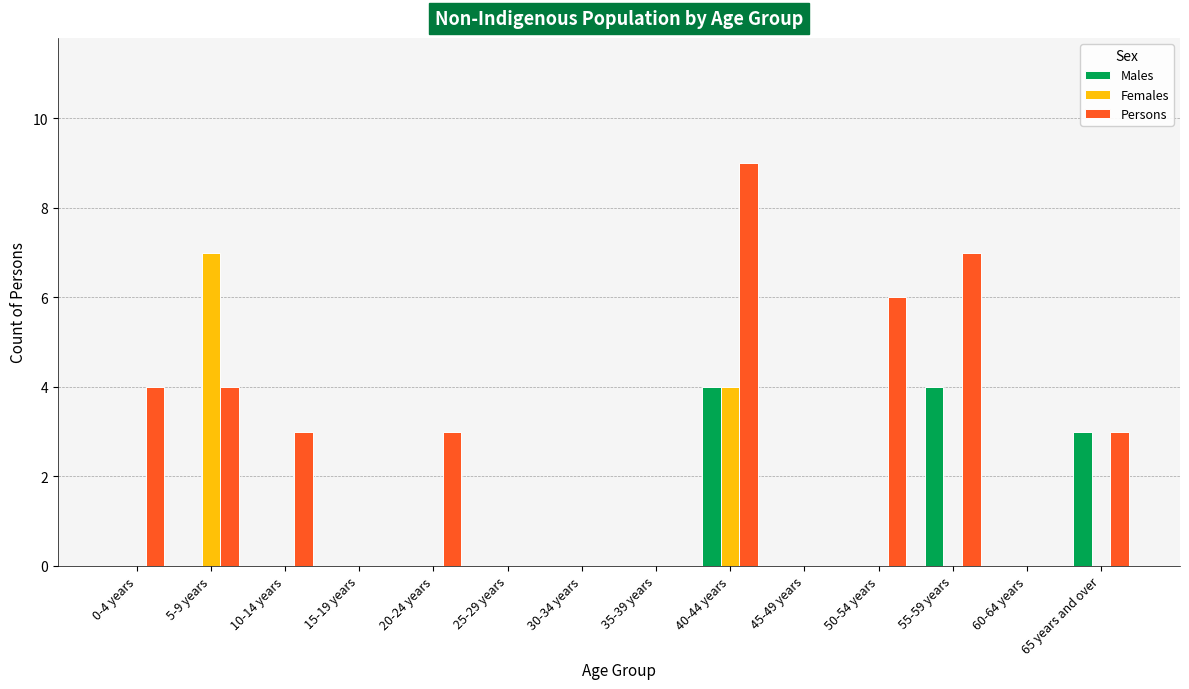

Which label corresponds to the largest value in the chart?

40-44 years